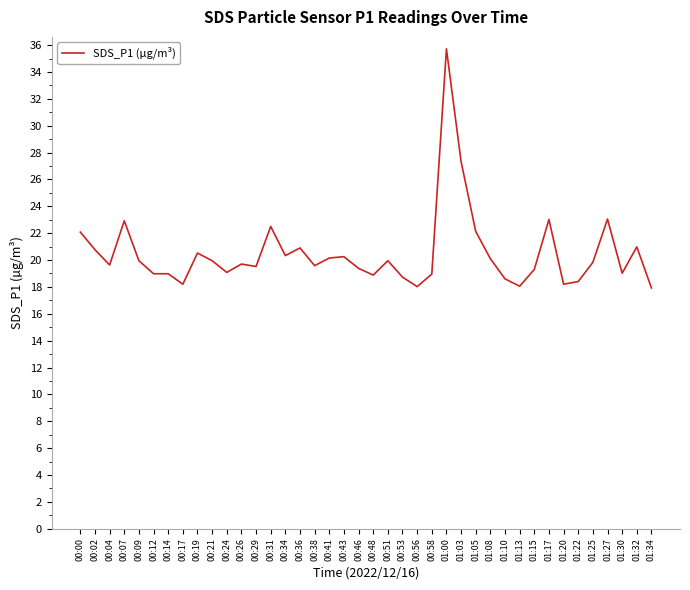

What position from the right is 00:51?

19